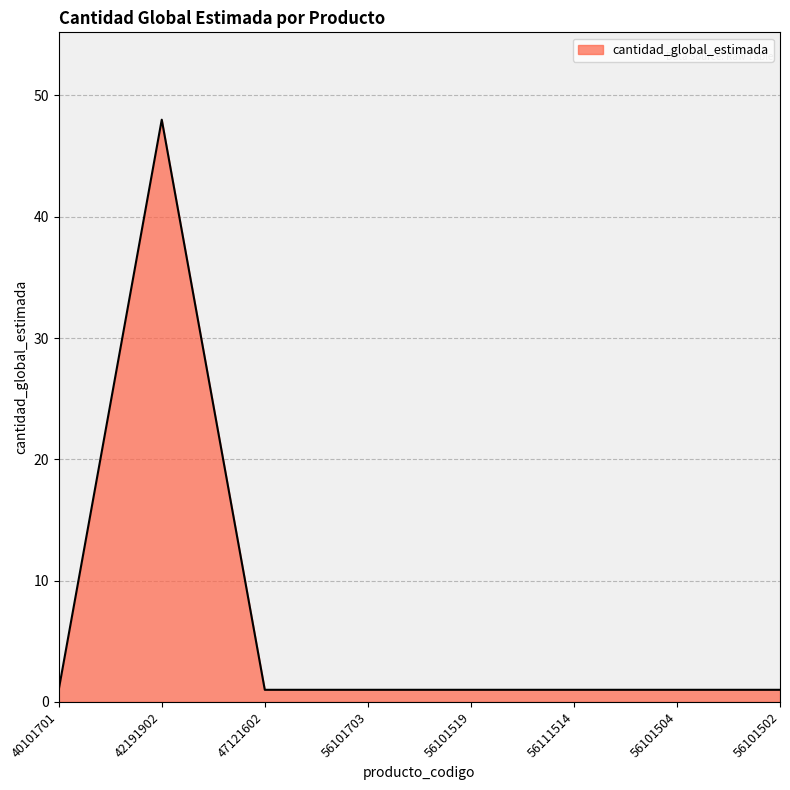

What is the maximum value shown in the chart?

48